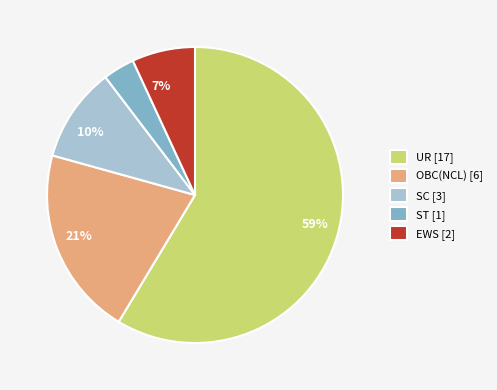

To the nearest percent, what is the average slice percentage?

20%